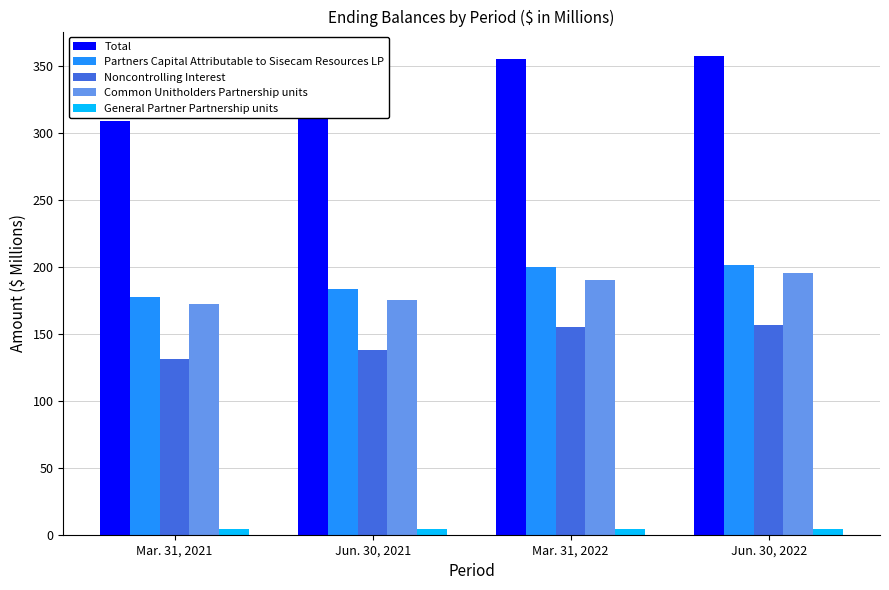

How many categories are shown in the chart?

4